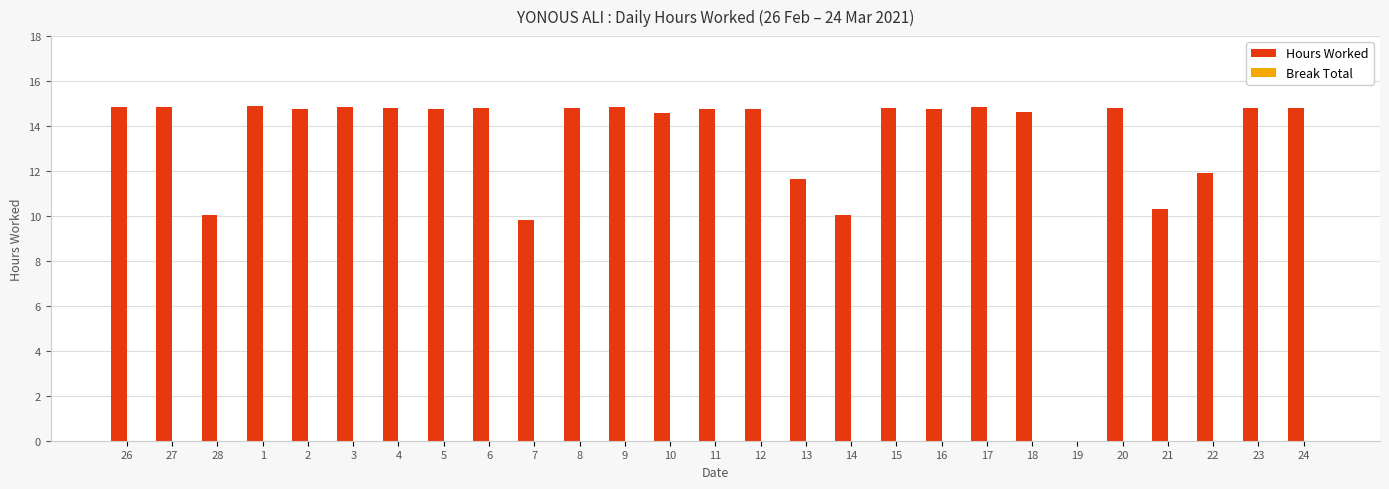

The value at 20 is 14.8. True or false?

True